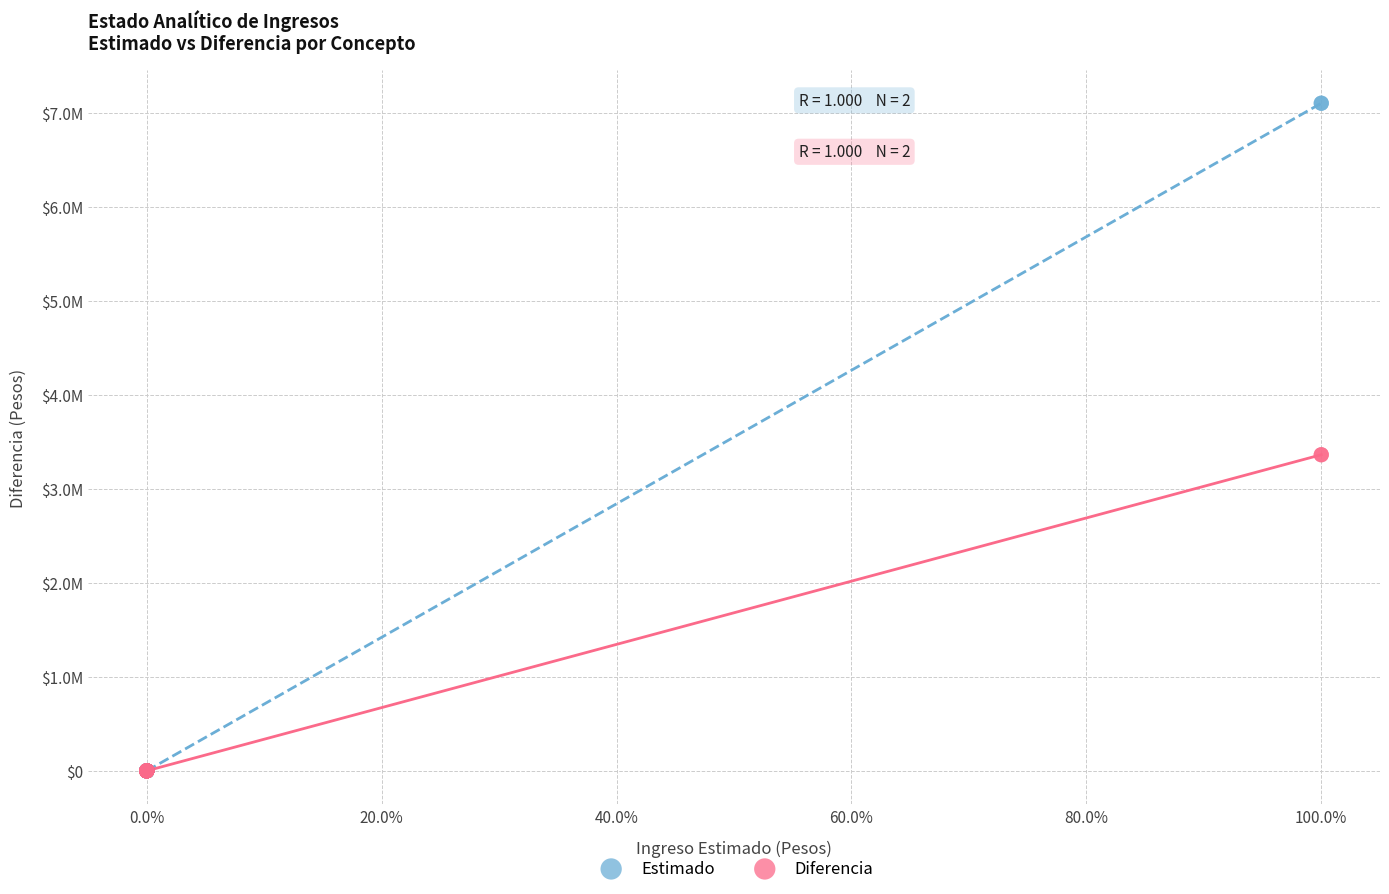

Which series reaches the maximum Y coordinate?

Estimado